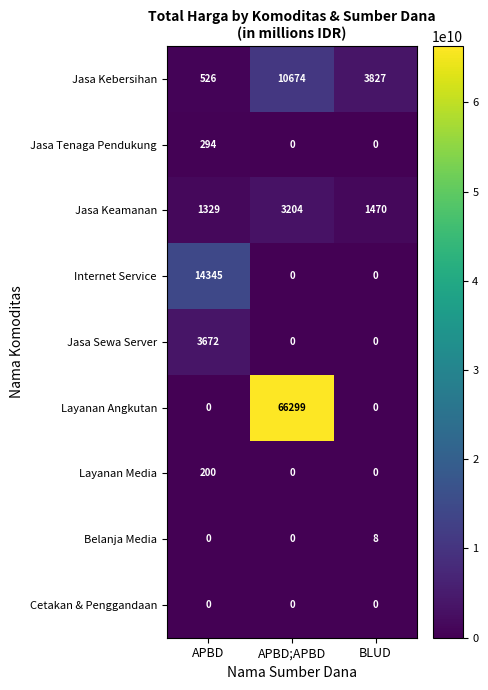

Which series has the widest spread of values?

Layanan Angkutan